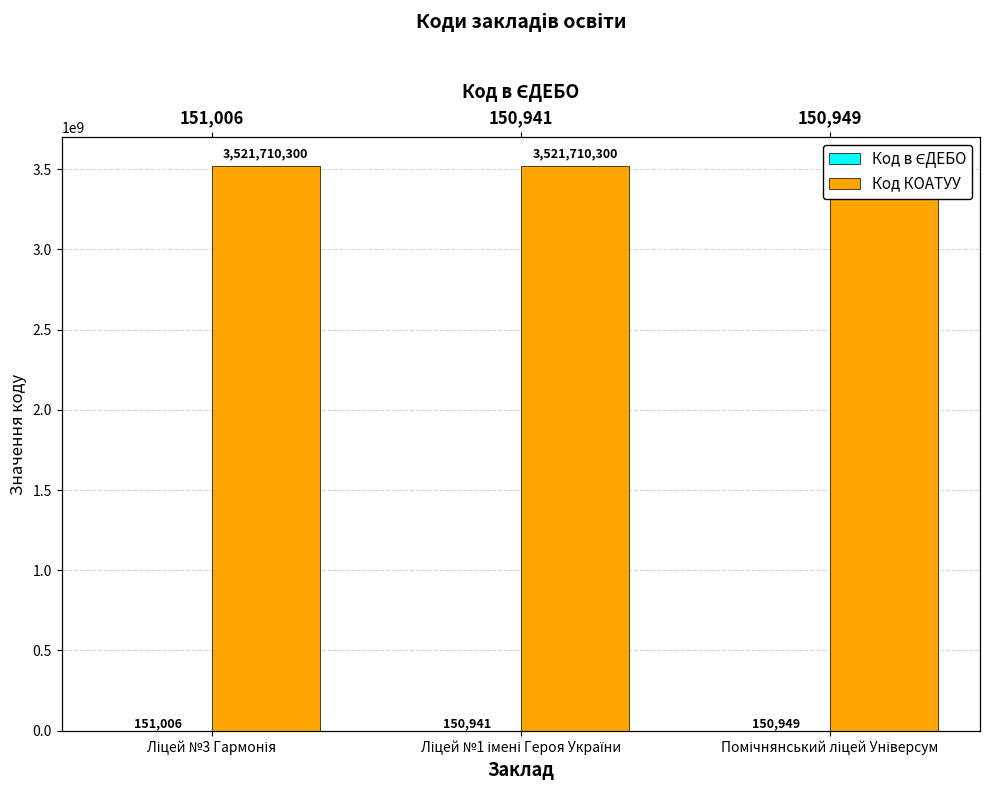

What is the difference between the maximum and minimum values in the Код в ЄДЕБО series?

65